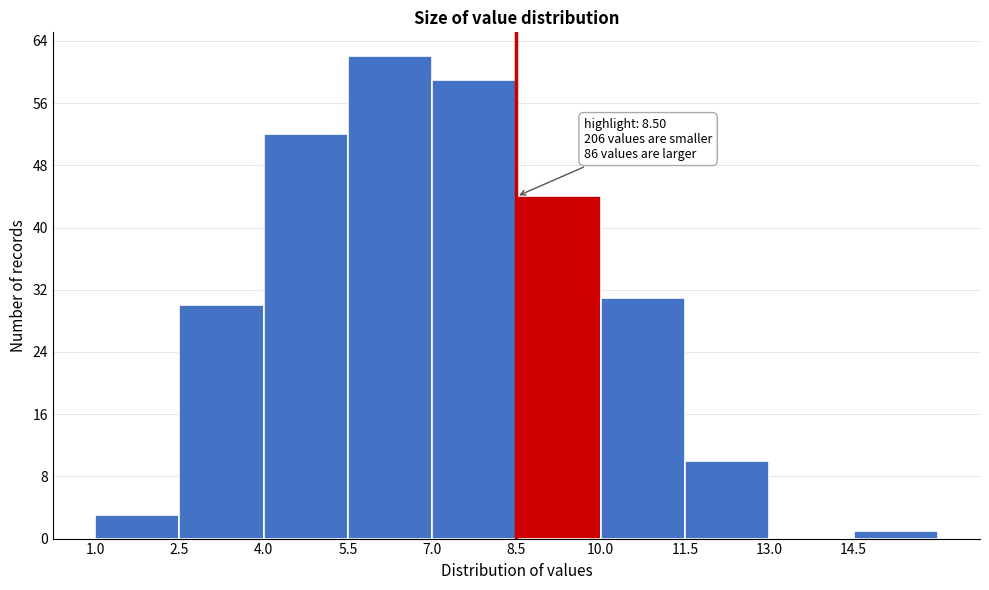

Which range on the x-axis has the tallest bar?

5.5 to 7.0